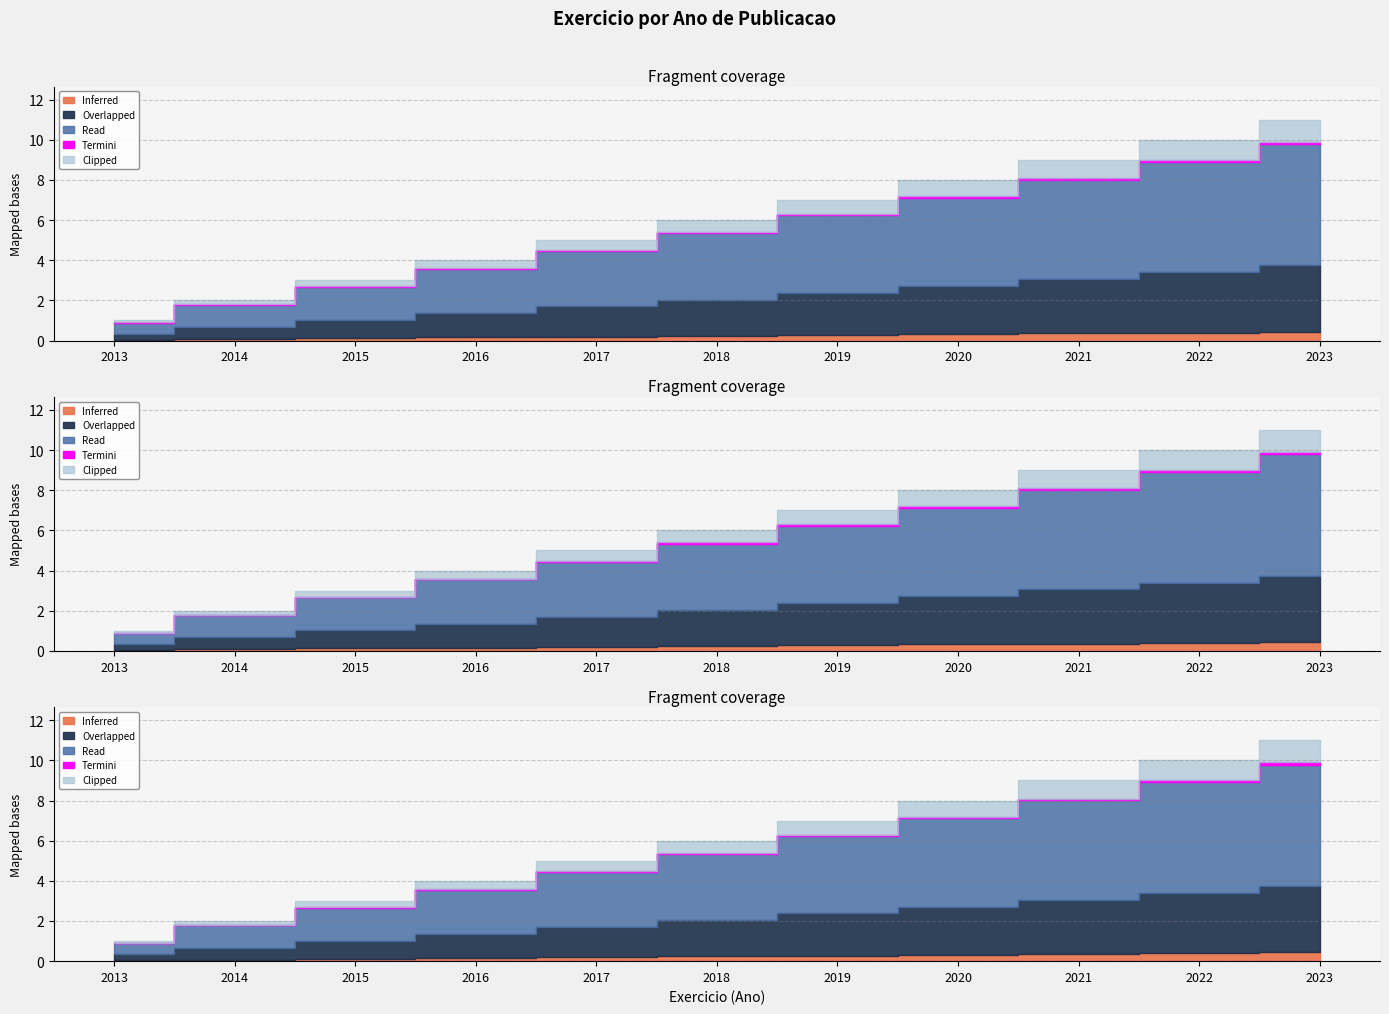

Where is the data nearest to the value 2018?

2018